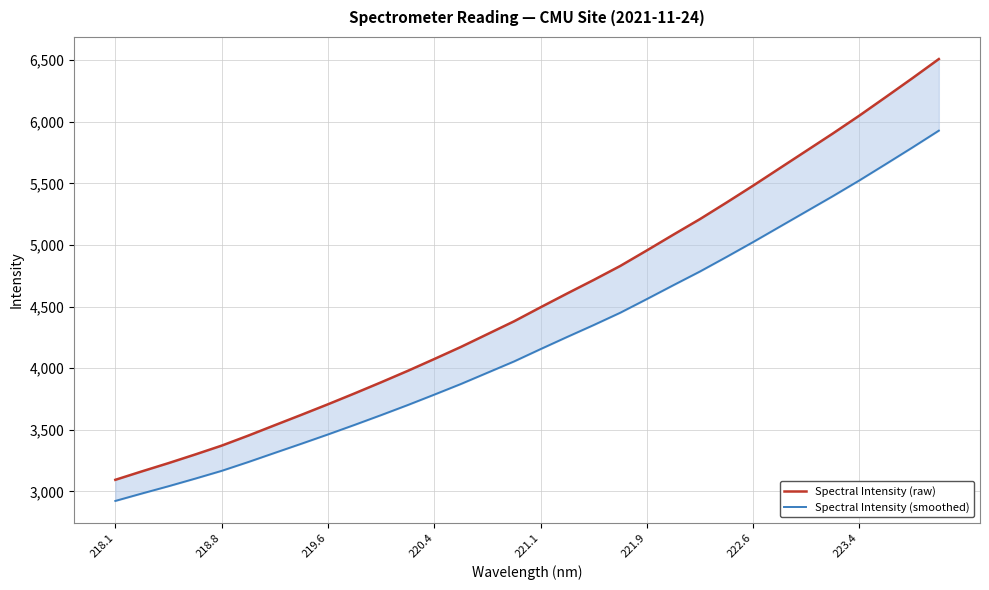

Count the number of data series in this chart.

2